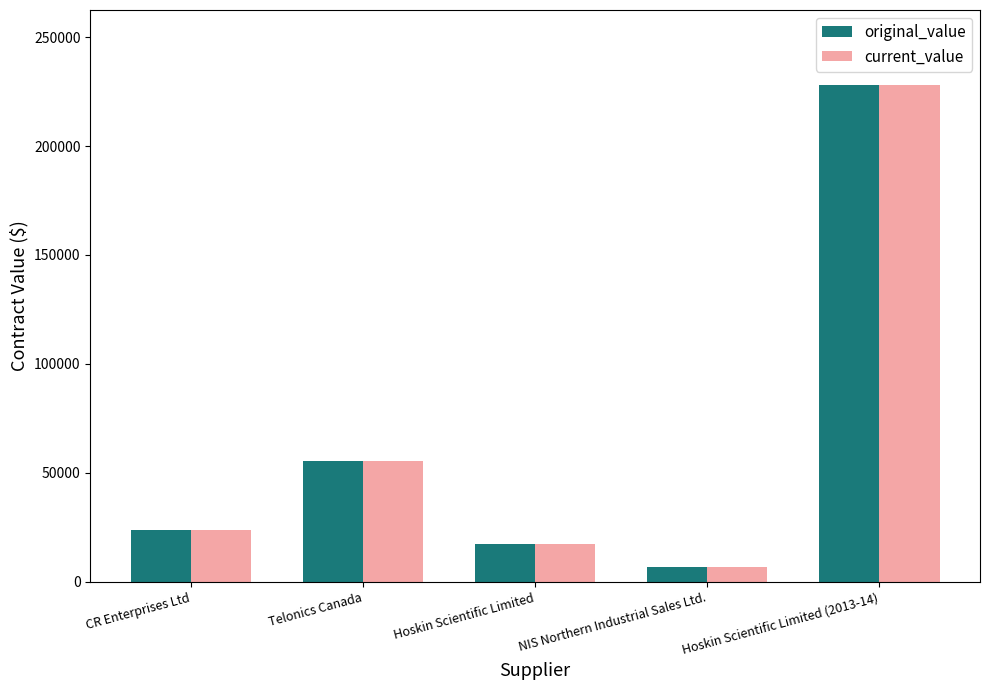

At which category is the sum across all series the highest?

Hoskin Scientific Limited (2013-14)